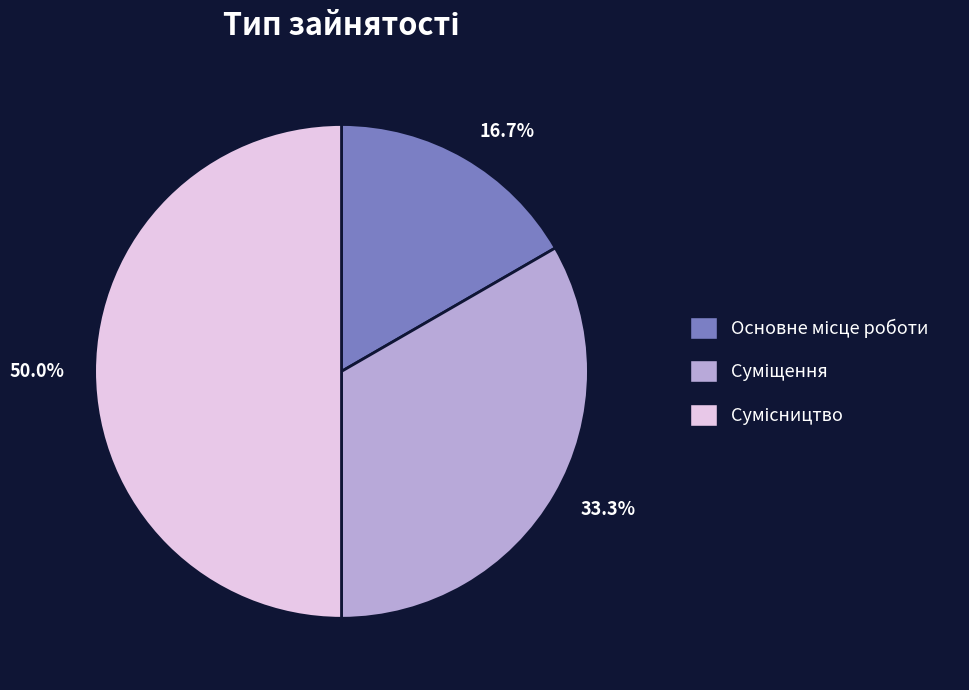

Approximately how many times larger is the value at Сумісництво compared to Основне місце роботи?

3.0